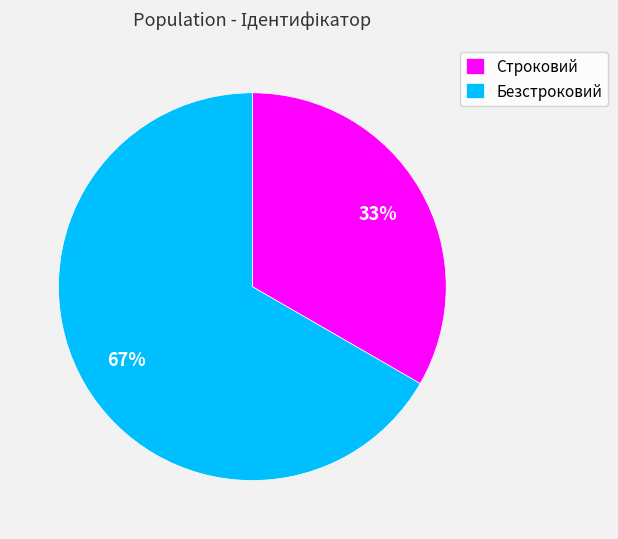

To the nearest percent, what is the combined percentage of Строковий and Безстроковий?

100%